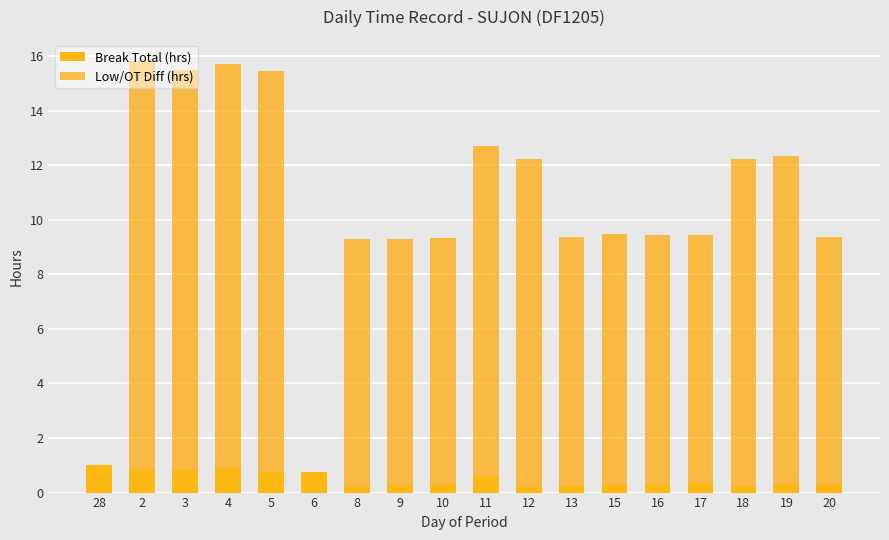

Are the bars grouped side by side (vs. stacked)?

No